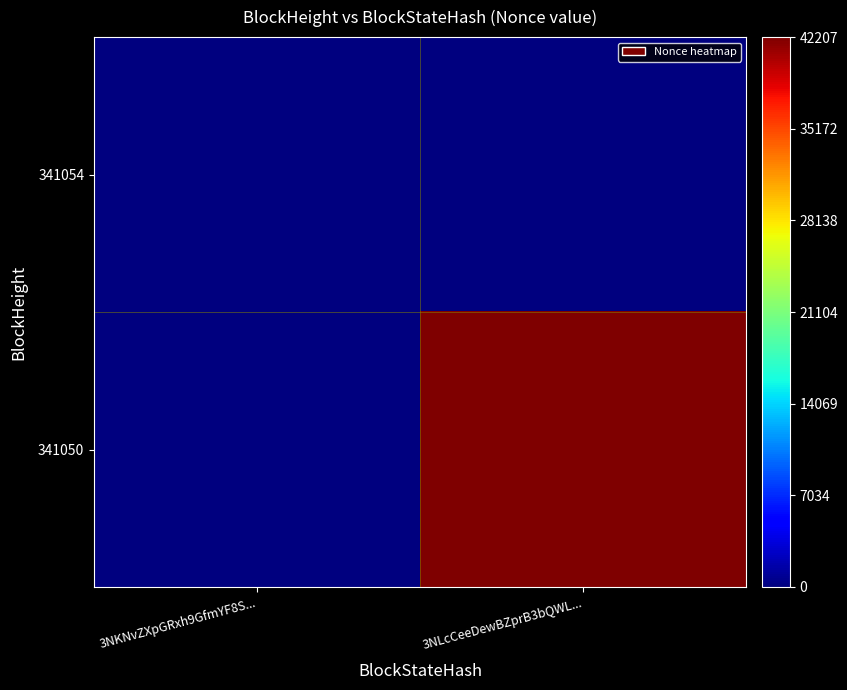

Which series has the widest spread of values?

341050